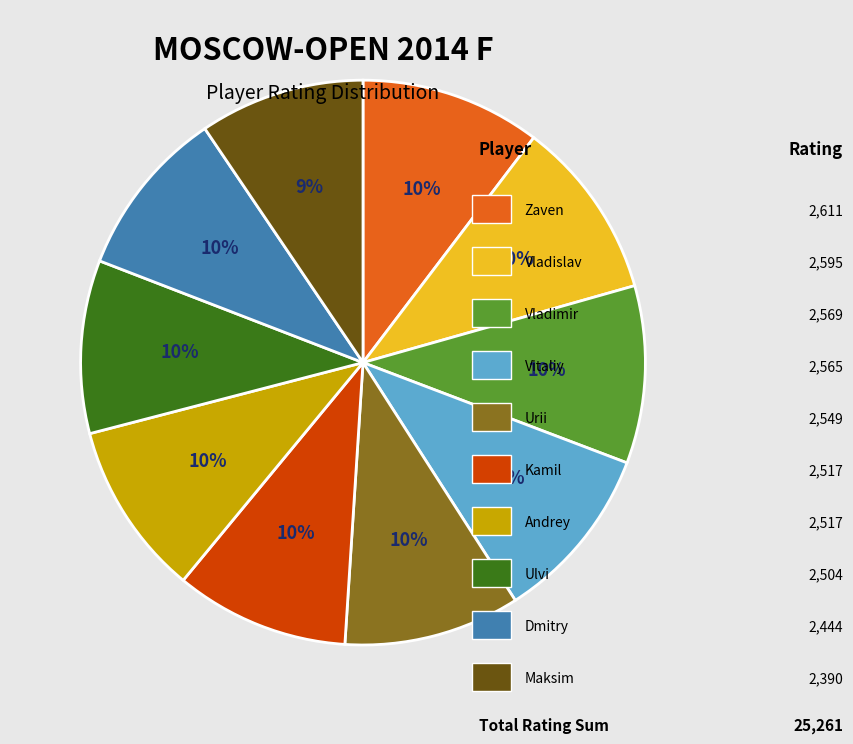

Does any single category account for the majority?

No